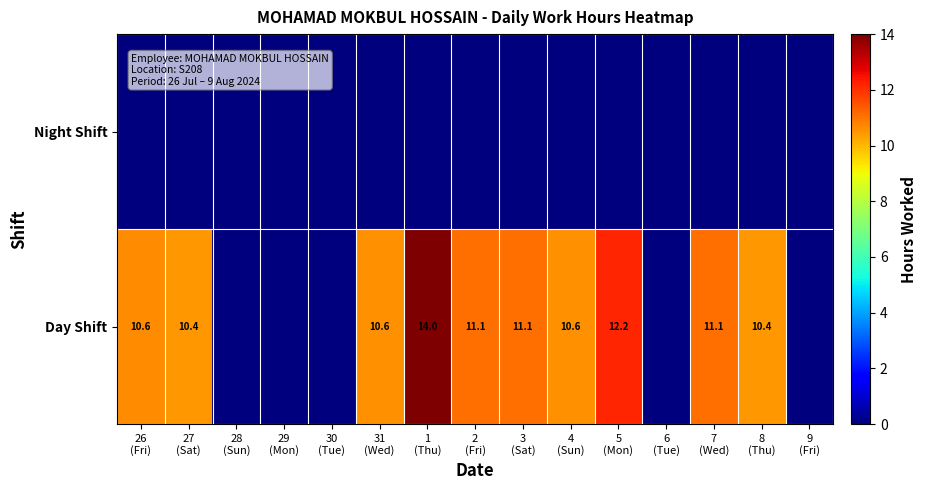

Which series has the largest total across all categories?

Day Shift